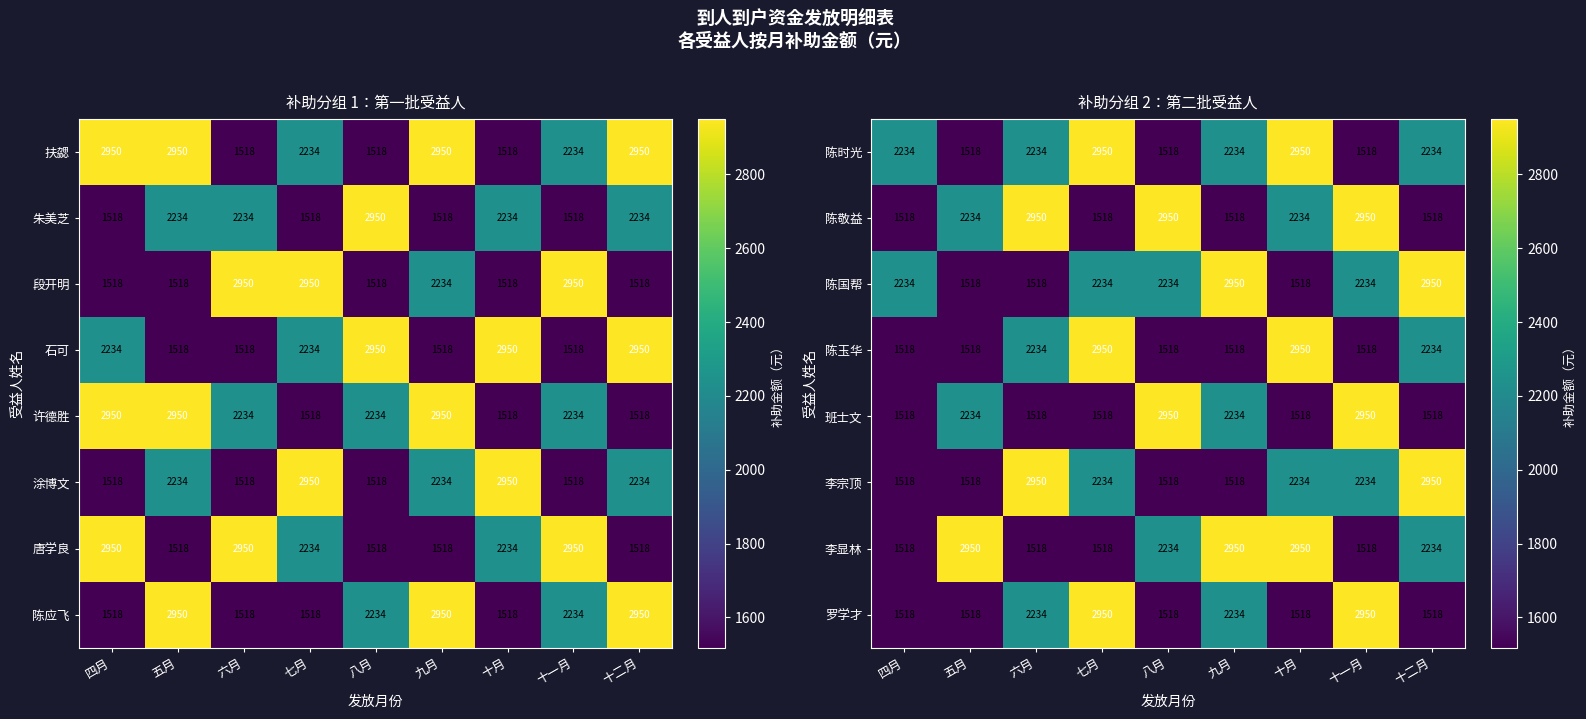

The value of 陈敬益 at 七月 is 1518. True or false?

True